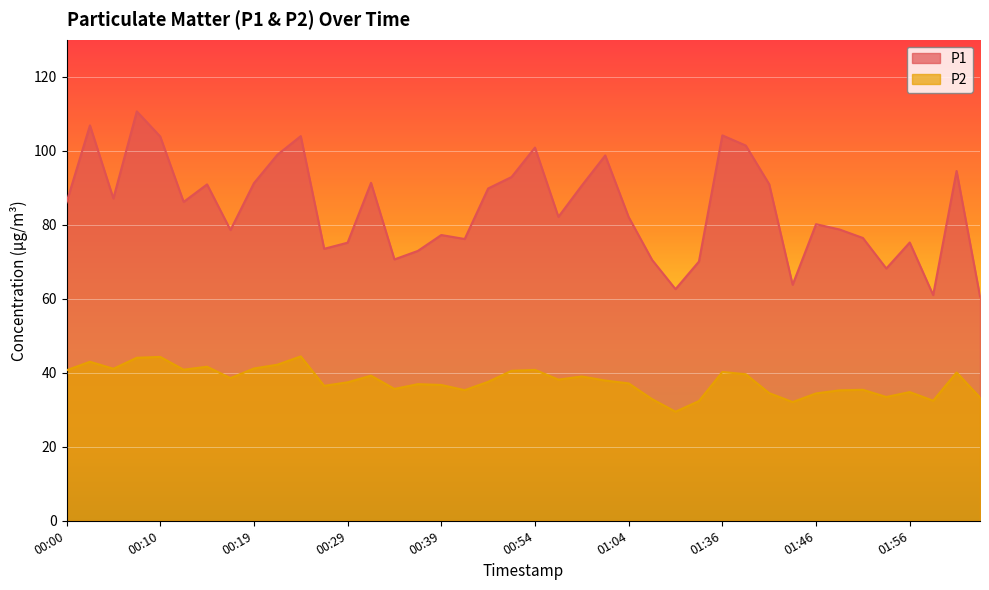

Reading left to right, extract all data points from this chart.

P1: 00:00=86.0	00:02=106.8	00:05=87.1	00:07=110.6	00:10=103.8	00:12=86.2	00:15=90.9	00:17=78.6	00:19=91.2	00:22=98.9	00:24=104.0	00:27=73.5	00:29=75.2	00:32=91.3	00:34=70.6	00:36=72.9	00:39=77.2	00:41=76.2	00:46=89.8	00:52=92.9	00:54=100.8	00:57=82.1	00:59=90.6	01:01=98.7	01:04=82.1	01:12=70.5	01:31=62.6	01:34=70.0	01:36=104.2	01:39=101.4	01:41=91.0	01:44=63.8	01:46=80.2	01:49=78.7	01:51=76.4	01:54=68.2	01:56=75.2	01:59=61.0	02:04=94.5	02:07=60.6
P2: 00:00=40.7	00:02=43.0	00:05=41.1	00:07=44.0	00:10=44.3	00:12=40.8	00:15=41.6	00:17=38.5	00:19=41.1	00:22=42.2	00:24=44.4	00:27=36.5	00:29=37.4	00:32=39.2	00:34=35.6	00:36=36.9	00:39=36.7	00:41=35.3	00:46=37.5	00:52=40.5	00:54=40.8	00:57=38.1	00:59=39.0	01:01=37.9	01:04=37.1	01:12=32.9	01:31=29.5	01:34=32.4	01:36=40.2	01:39=39.6	01:41=34.5	01:44=32.1	01:46=34.4	01:49=35.2	01:51=35.4	01:54=33.5	01:56=34.8	01:59=32.5	02:04=40.1	02:07=33.3